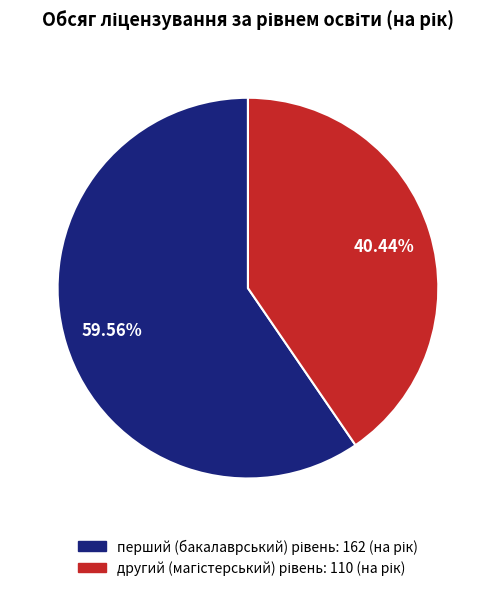

Is there any slice that represents more than half of the pie?

Yes